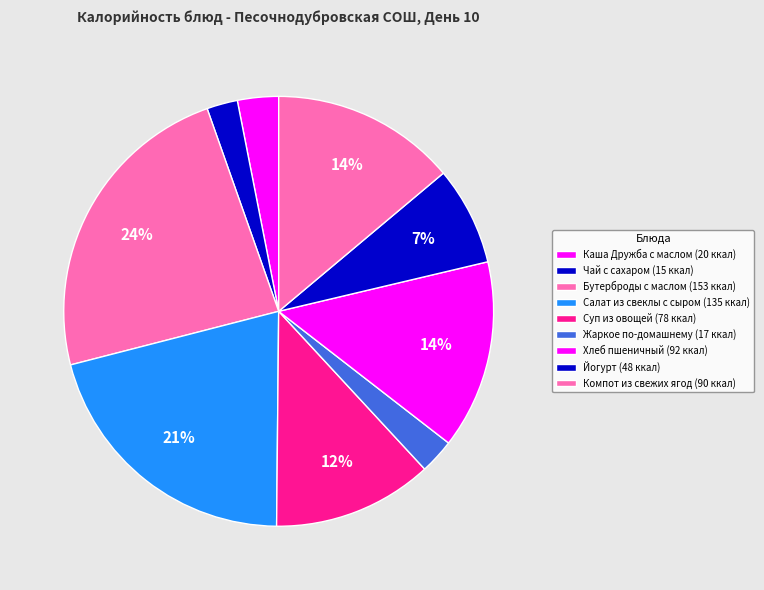

How many segments does this pie chart have?

9